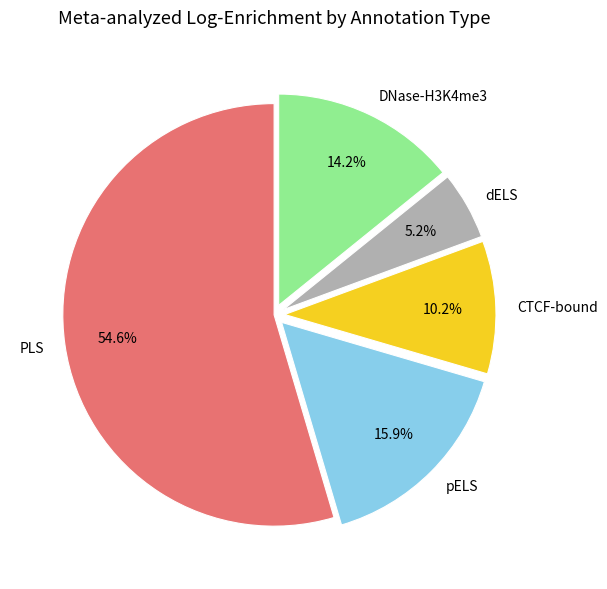

Do dELS and PLS together represent more than half of the pie?

Yes